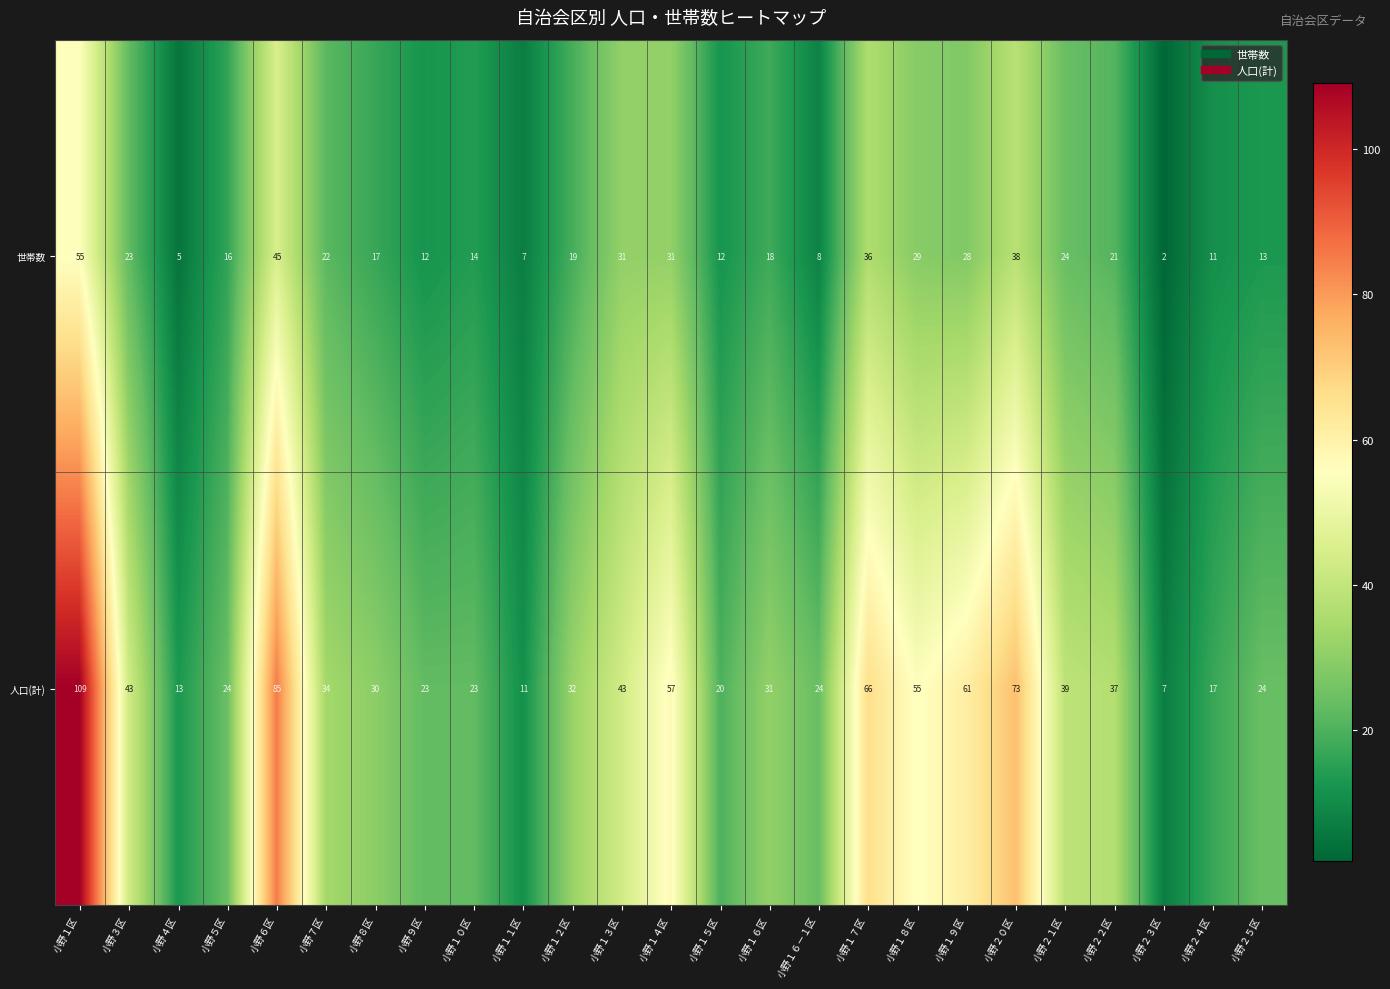

List the series in order of their peak value, highest first.

人口(計), 世帯数